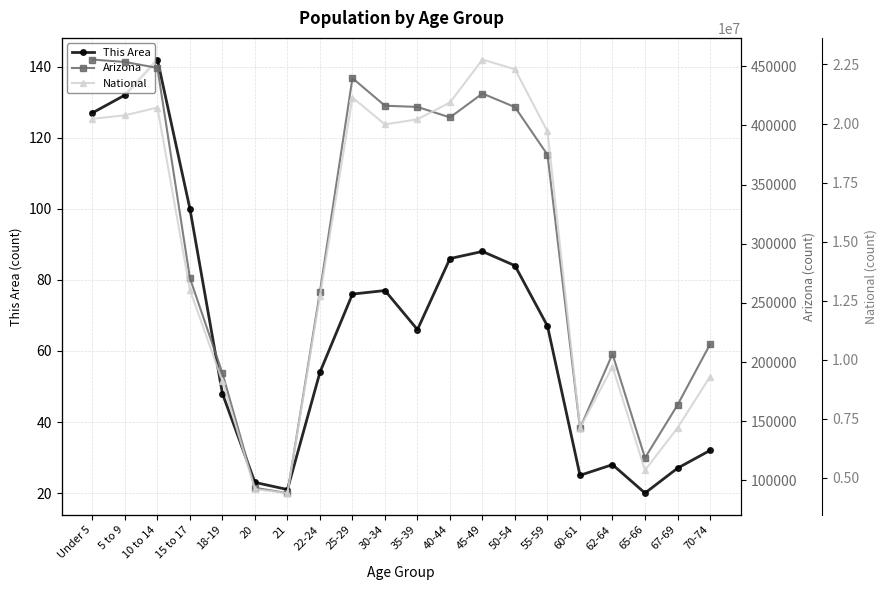

What is the label of the 1st point from the left?

Under 5